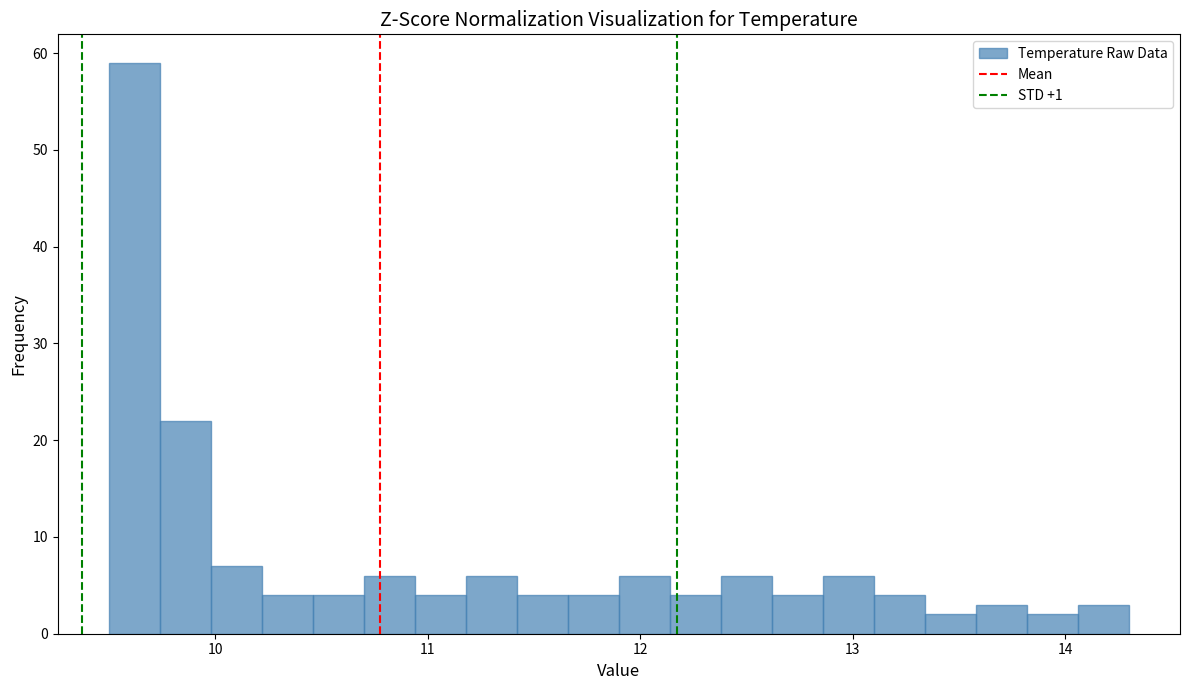

Read against the x-axis, roughly where is the centre of the tallest bar?

9.6